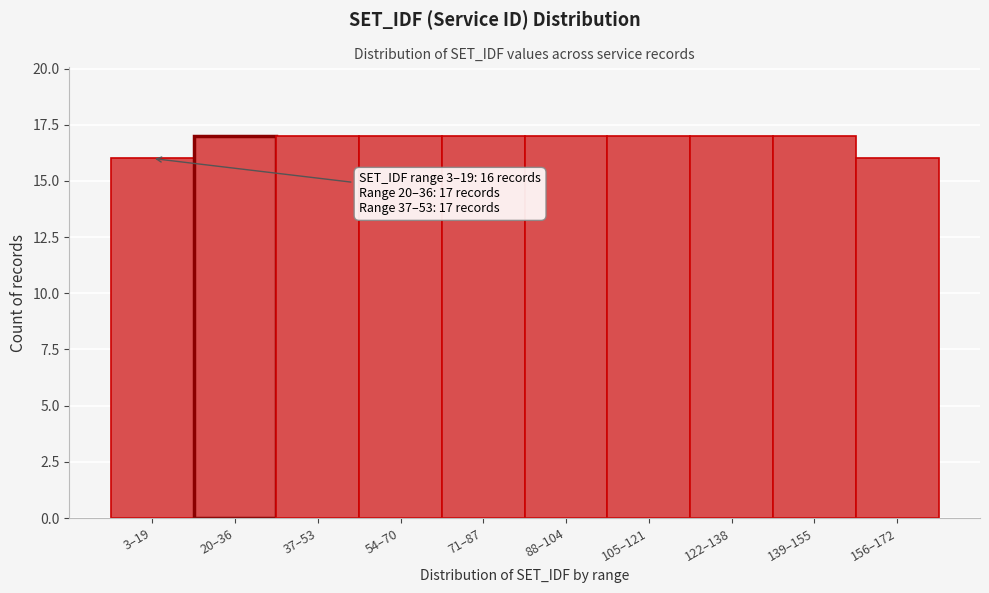

Reading left to right, transcribe all the data shown in this chart.

16	17	17	17	17	17	17	17	17	16